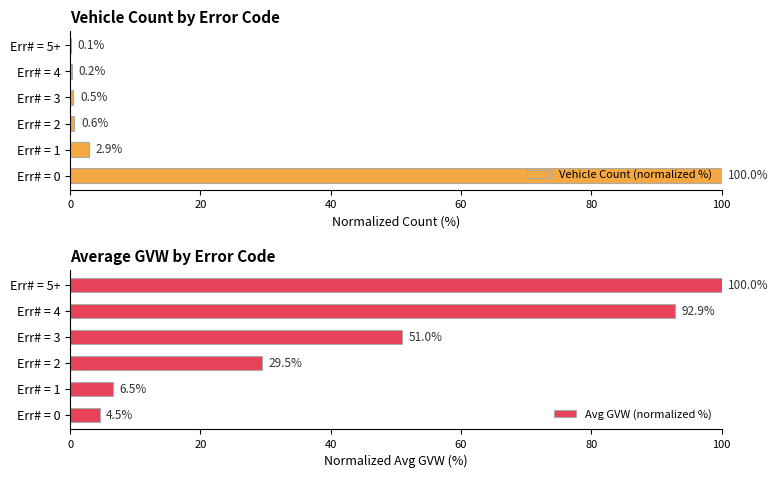

What are all the series names shown in the legend?

Vehicle Count (normalized %), Avg GVW (normalized %)